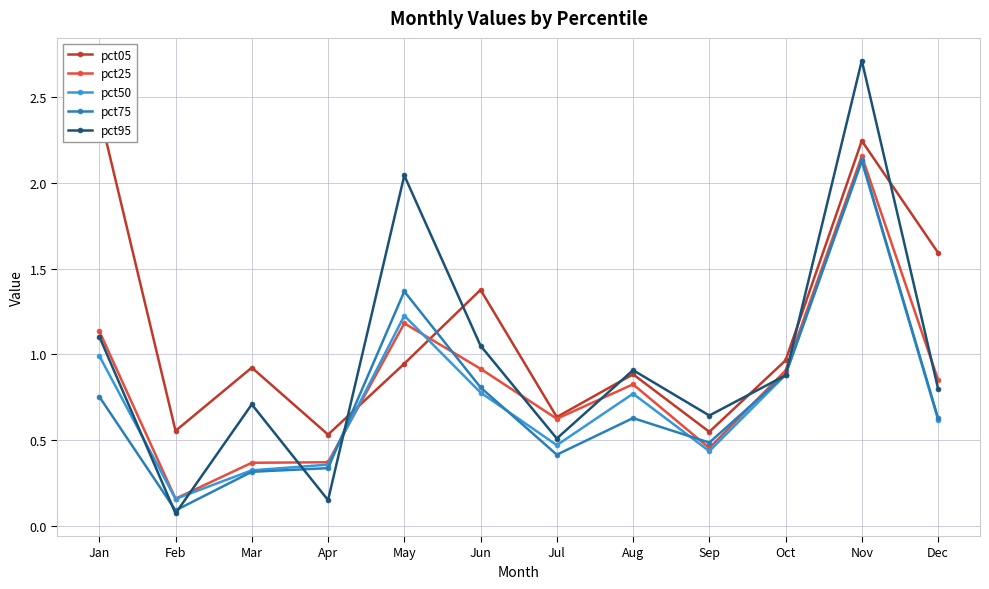

Is it true that pct50 equals 2.1 at Nov?

True